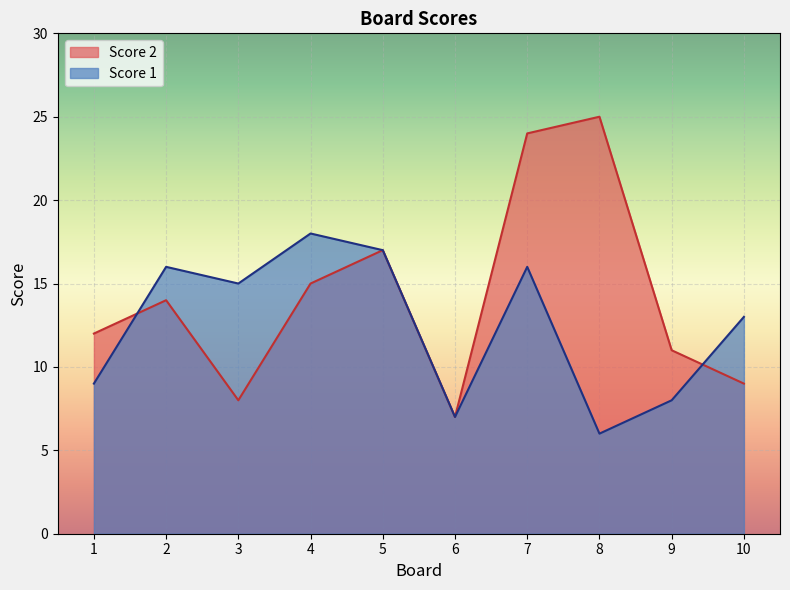

How many interior local peaks does the Score 2 series have?

3